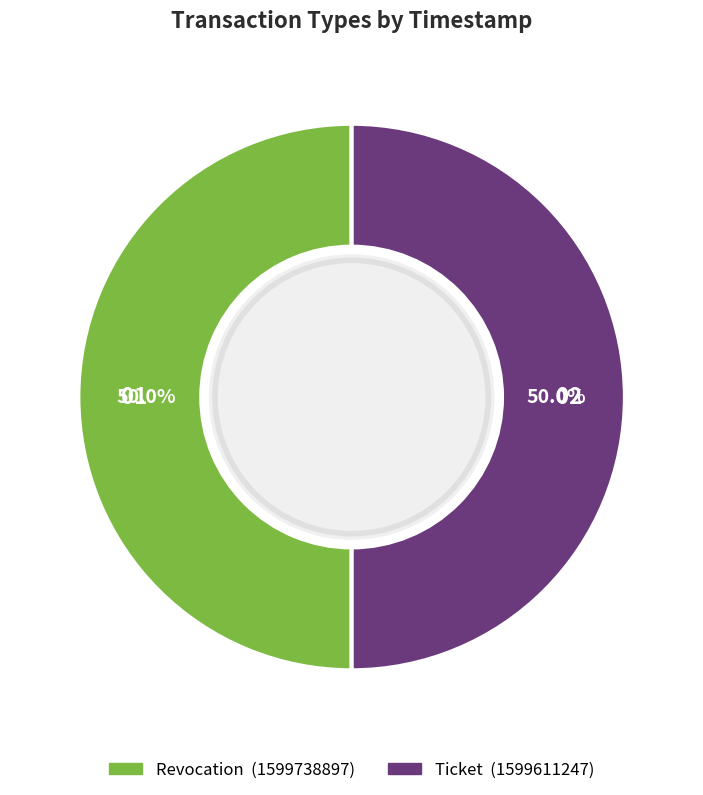

What portion of the pie excludes Ticket?

50.0%